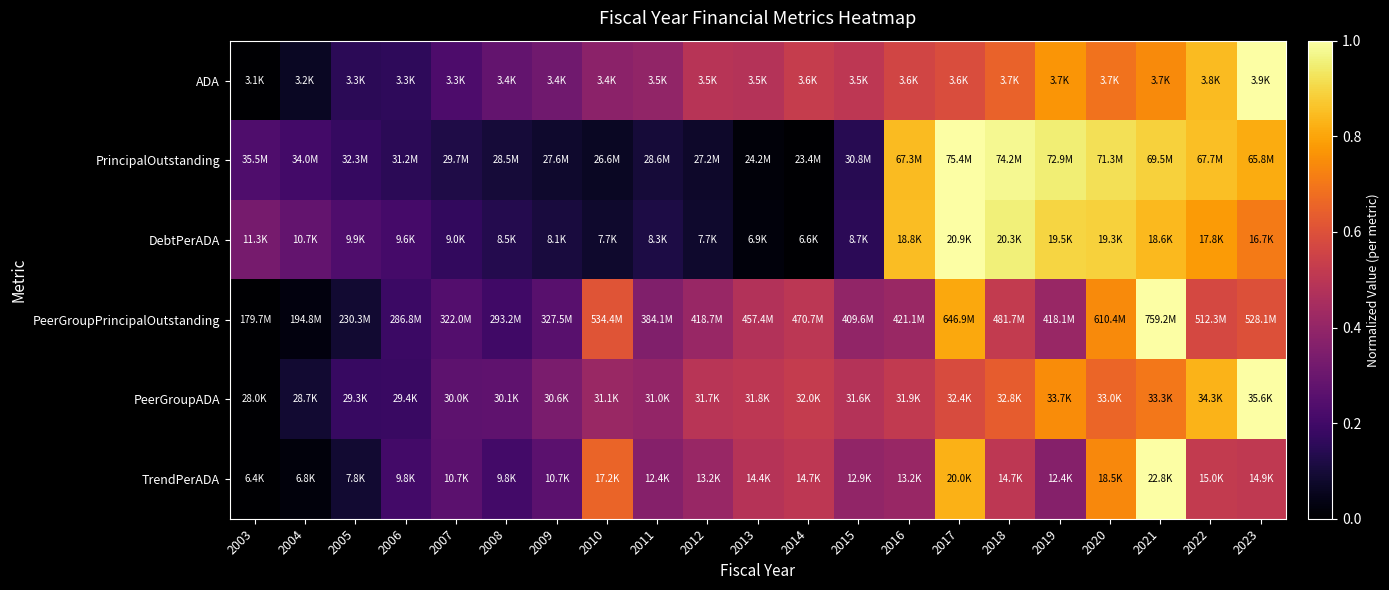

Reading left to right, transcribe all the data shown in this chart.

ADA: 2003=0.0	2004=0.1	2005=0.2	2006=0.2	2007=0.2	2008=0.3	2009=0.3	2010=0.4	2011=0.4	2012=0.5	2013=0.5	2014=0.5	2015=0.5	2016=0.6	2017=0.6	2018=0.7	2019=0.8	2020=0.7	2021=0.7	2022=0.8	2023=1.0
PrincipalOutstanding: 2003=0.2	2004=0.2	2005=0.2	2006=0.2	2007=0.1	2008=0.1	2009=0.1	2010=0.1	2011=0.1	2012=0.1	2013=0.0	2014=0.0	2015=0.1	2016=0.8	2017=1.0	2018=1.0	2019=1.0	2020=0.9	2021=0.9	2022=0.9	2023=0.8
DebtPerADA: 2003=0.3	2004=0.3	2005=0.2	2006=0.2	2007=0.2	2008=0.1	2009=0.1	2010=0.1	2011=0.1	2012=0.1	2013=0.0	2014=0.0	2015=0.1	2016=0.9	2017=1.0	2018=1.0	2019=0.9	2020=0.9	2021=0.8	2022=0.8	2023=0.7
PeerGroupPrincipalOutstanding: 2003=0.0	2004=0.0	2005=0.1	2006=0.2	2007=0.2	2008=0.2	2009=0.3	2010=0.6	2011=0.4	2012=0.4	2013=0.5	2014=0.5	2015=0.4	2016=0.4	2017=0.8	2018=0.5	2019=0.4	2020=0.7	2021=1.0	2022=0.6	2023=0.6
PeerGroupADA: 2003=0.0	2004=0.1	2005=0.2	2006=0.2	2007=0.3	2008=0.3	2009=0.3	2010=0.4	2011=0.4	2012=0.5	2013=0.5	2014=0.5	2015=0.5	2016=0.5	2017=0.6	2018=0.6	2019=0.7	2020=0.7	2021=0.7	2022=0.8	2023=1.0
TrendPerADA: 2003=0.0	2004=0.0	2005=0.1	2006=0.2	2007=0.3	2008=0.2	2009=0.3	2010=0.7	2011=0.4	2012=0.4	2013=0.5	2014=0.5	2015=0.4	2016=0.4	2017=0.8	2018=0.5	2019=0.4	2020=0.7	2021=1.0	2022=0.5	2023=0.5